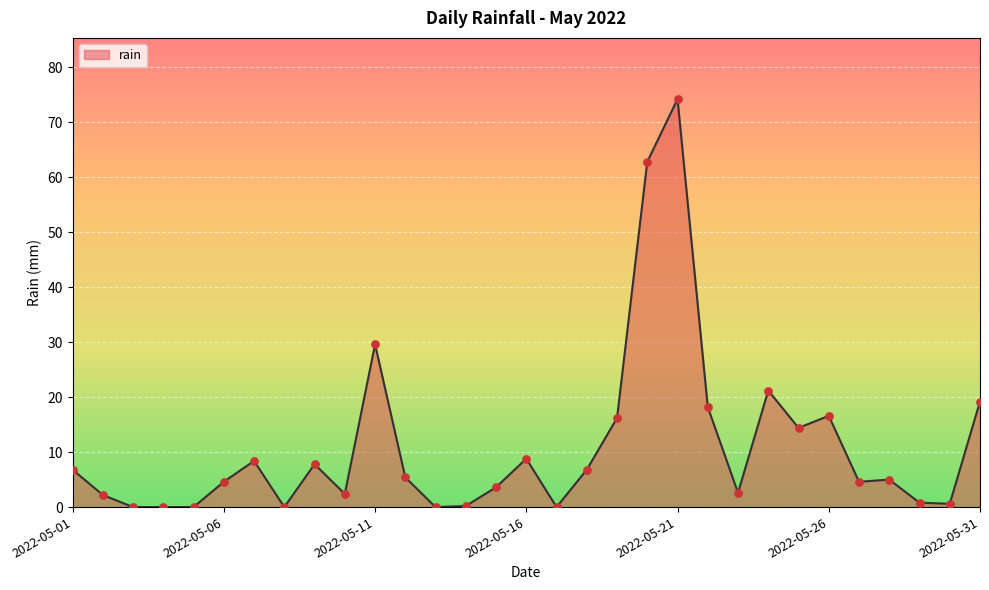

What is the maximum value shown in the chart?

74.2